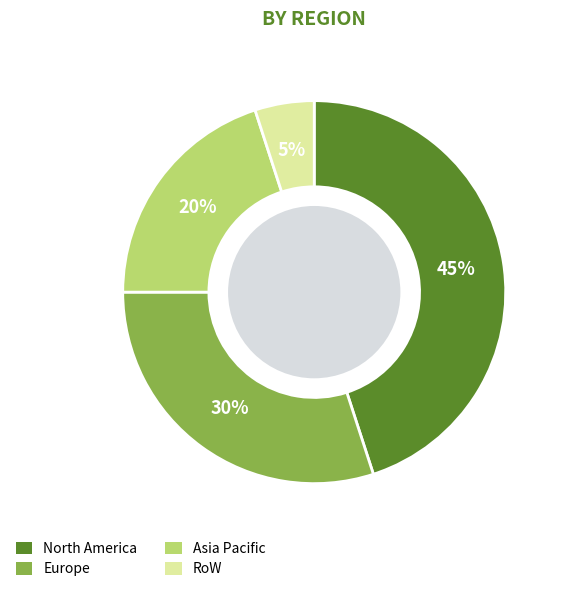

To the nearest percent, what is the difference between the largest and smallest slice percentages?

40%